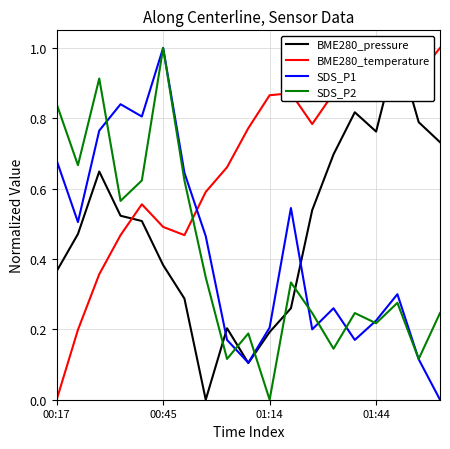

Reading left to right, what are all the values shown in this chart?

BME280_pressure: 0.4	0.5	0.6	0.5	0.5	0.4	0.3	0.0	0.2	0.1	0.2	0.3	0.5	0.7	0.8	0.8	1.0	0.8	0.7
BME280_temperature: 0.0	0.2	0.4	0.5	0.6	0.5	0.5	0.6	0.7	0.8	0.9	0.9	0.8	0.9	1.0	1.0	0.9	0.9	1.0
SDS_P1: 0.7	0.5	0.8	0.8	0.8	1.0	0.6	0.5	0.2	0.1	0.2	0.5	0.2	0.3	0.2	0.2	0.3	0.1	0.0
SDS_P2: 0.8	0.7	0.9	0.6	0.6	1.0	0.6	0.3	0.1	0.2	0.0	0.3	0.2	0.1	0.2	0.2	0.3	0.1	0.2